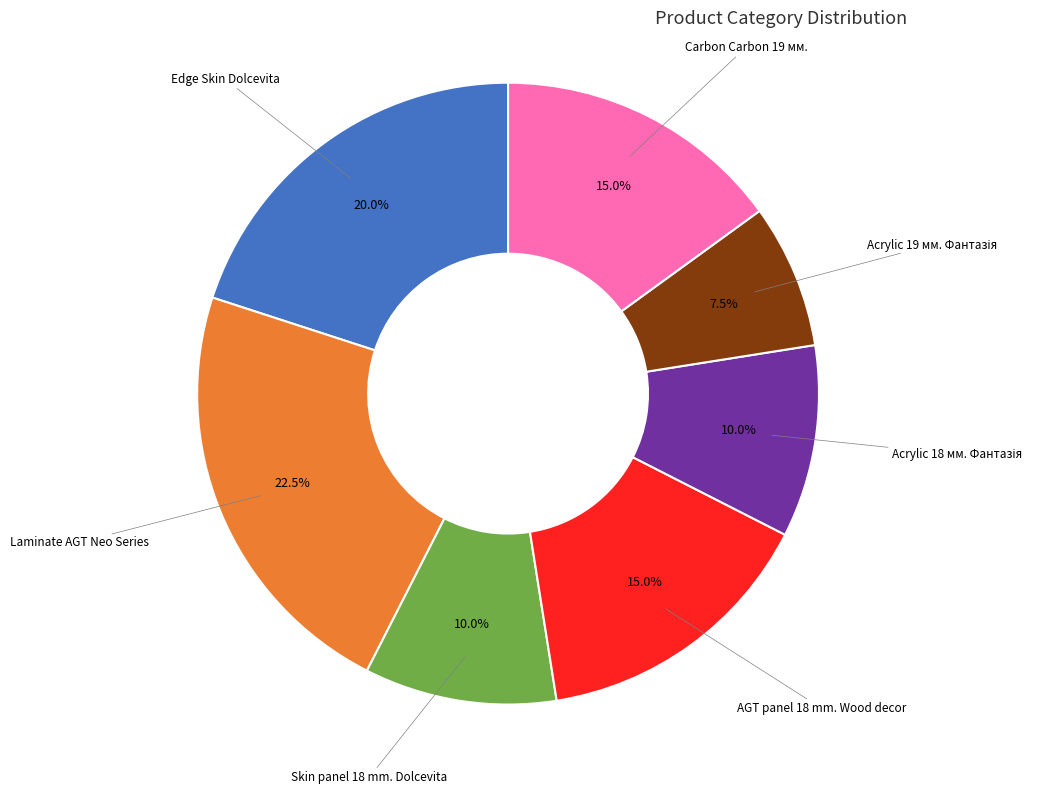

Is there any slice that represents more than half of the pie?

No